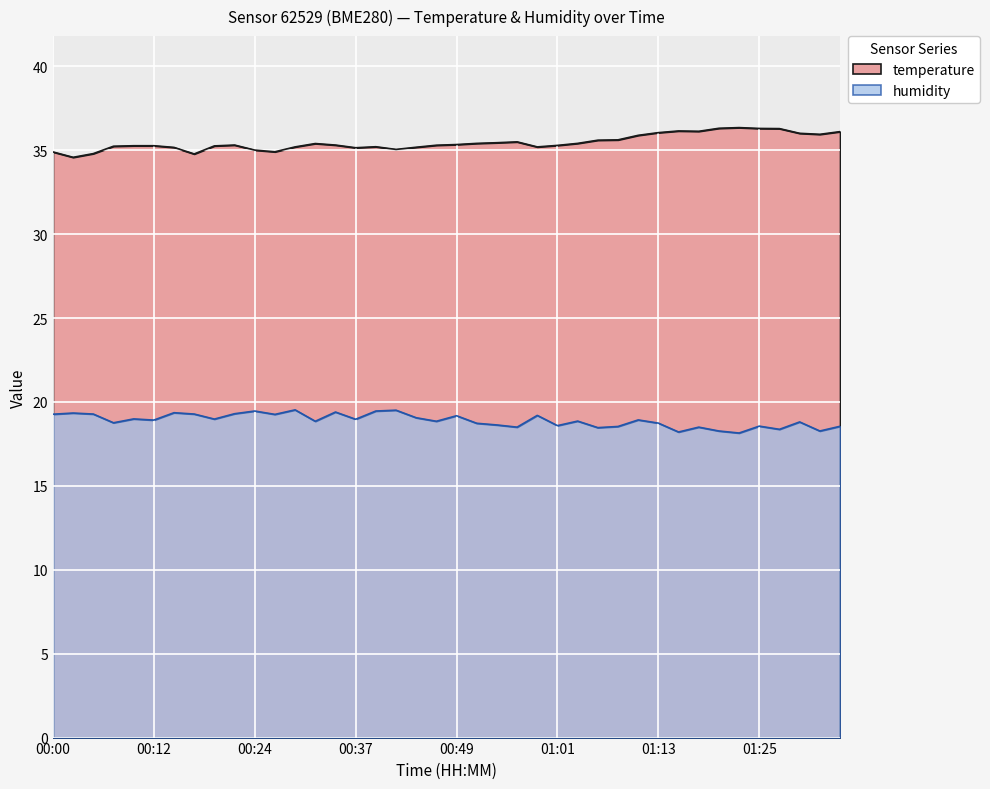

How many interior local valleys does the humidity series have?

14